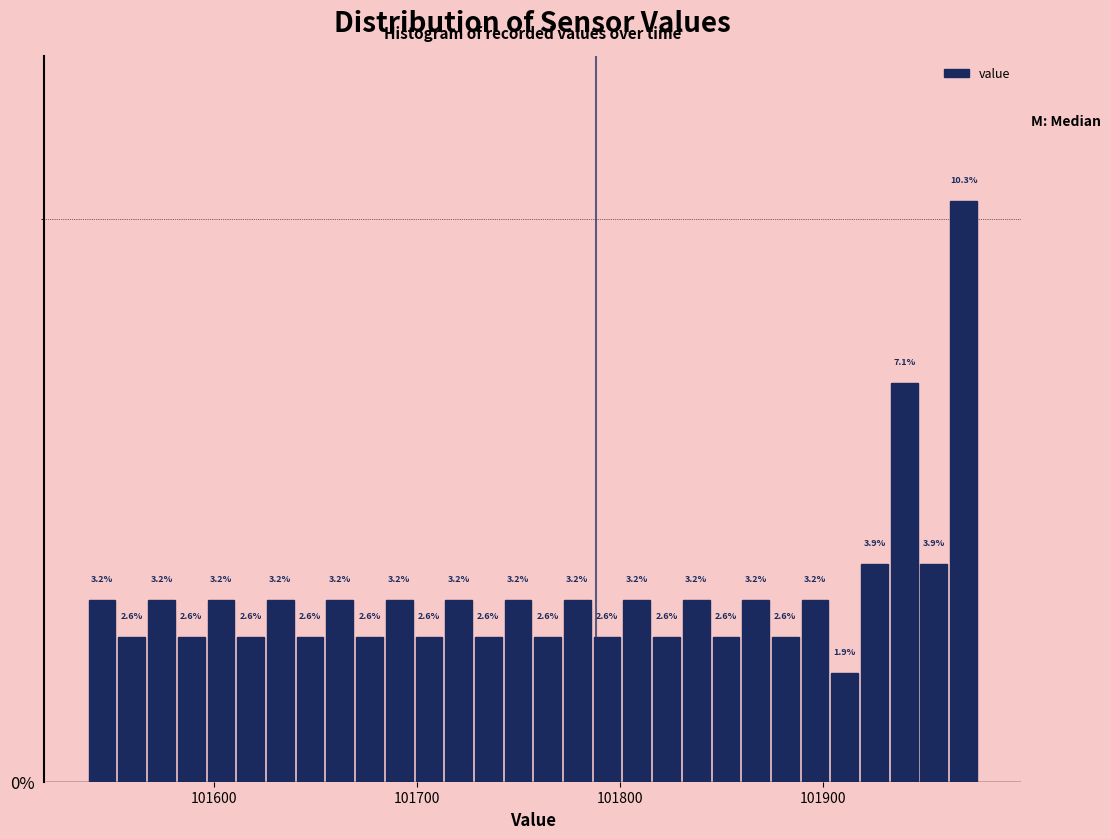

Read against the x-axis, roughly where is the centre of the tallest bar?

101970